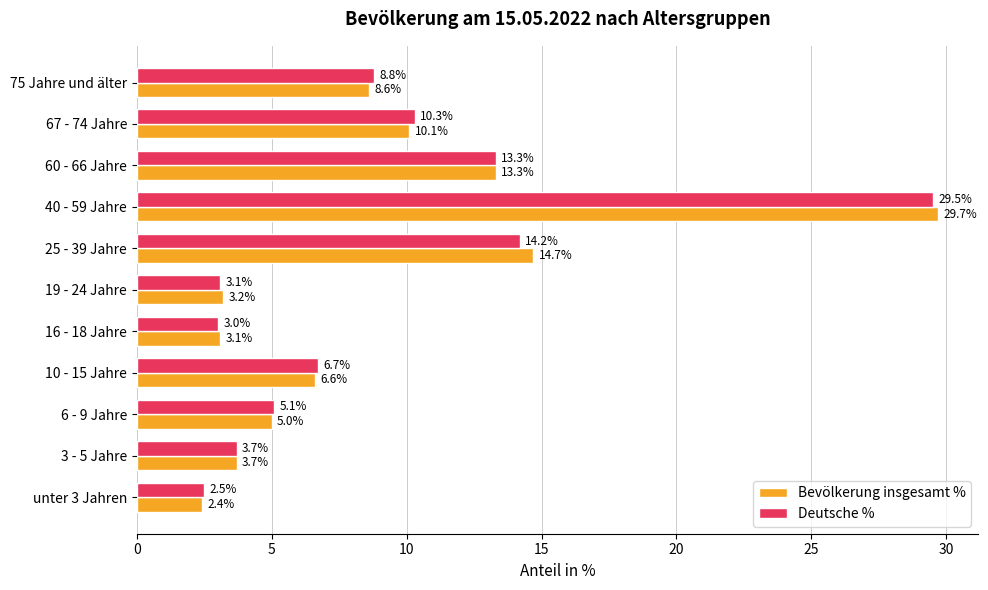

How many values in the Bevölkerung insgesamt % series exceed 6?

6